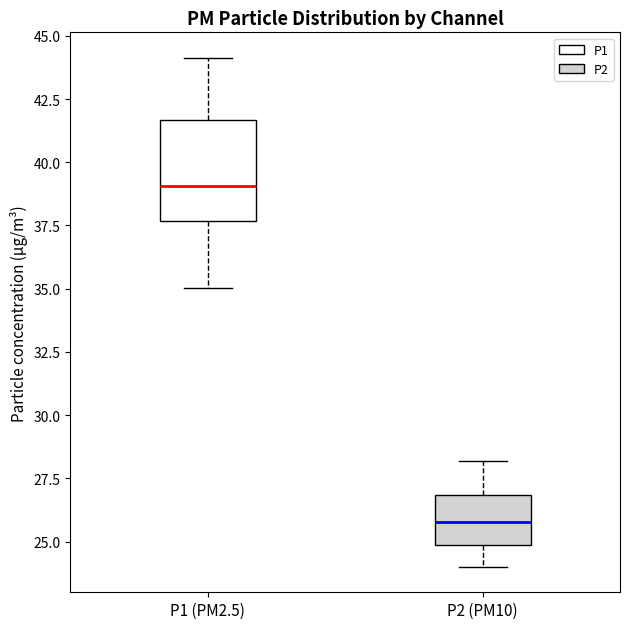

Reading left to right, read every box against the y-axis: the position of its median line, the range the box covers, and the ends of its whiskers. The values are not printed on the chart, so give them approximately, as read against the axis.

P1 (PM2.5): median 39.0, box 37.5 to 41.5, whiskers 35.0 to 44.0
P2 (PM10): median 26.0, box 25.0 to 27.0, whiskers 24.0 to 28.0